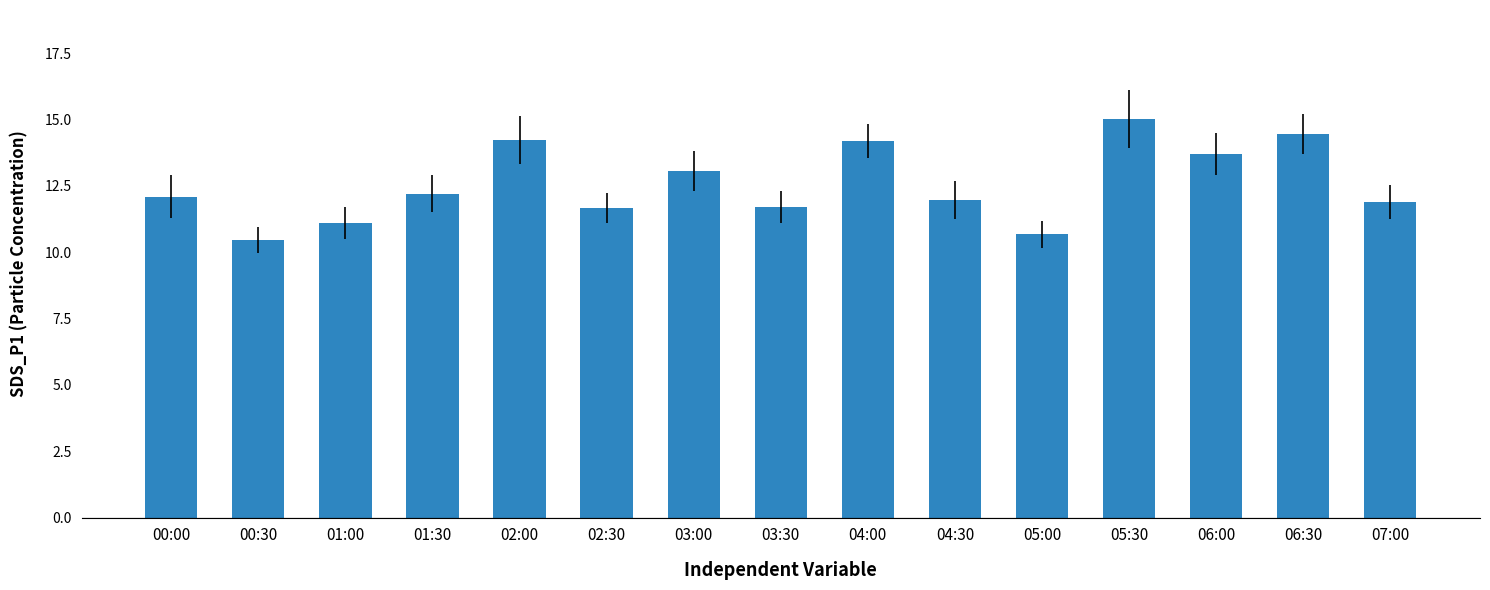

Is it true that the value at 02:00 is 14.2?

True